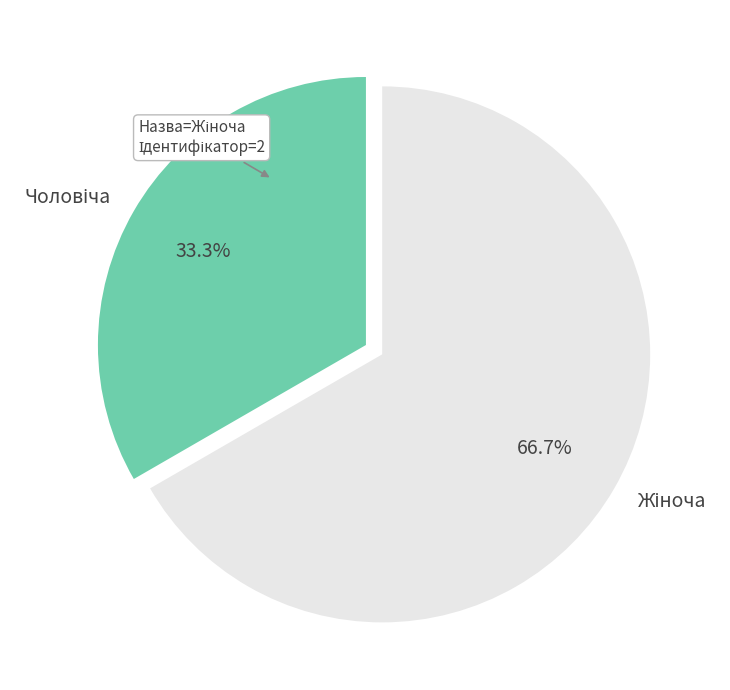

Is there a majority slice in this chart?

Yes